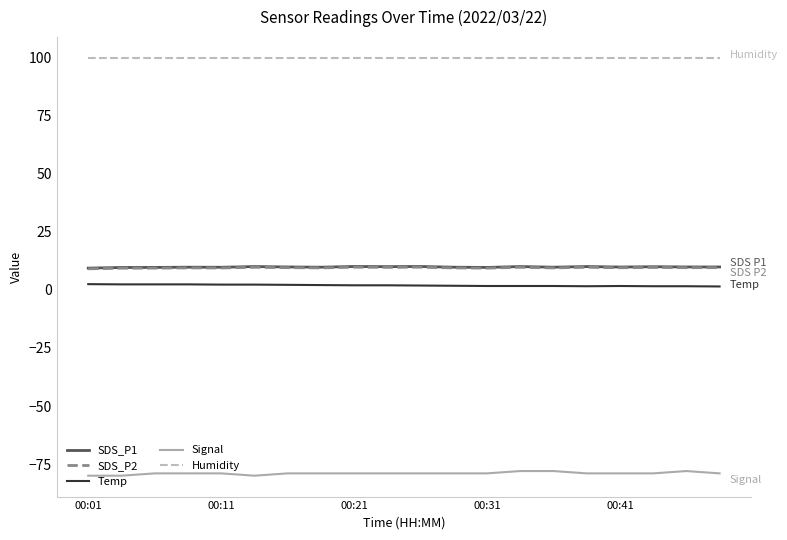

True or false: Signal and SDS_P2 cross at least once.

False